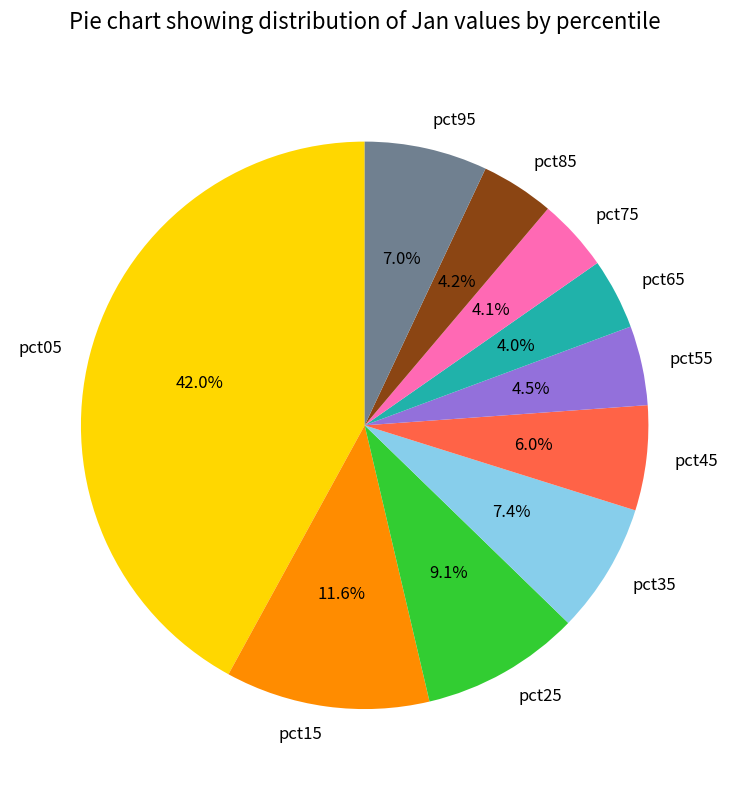

How many slices are in this pie chart?

10